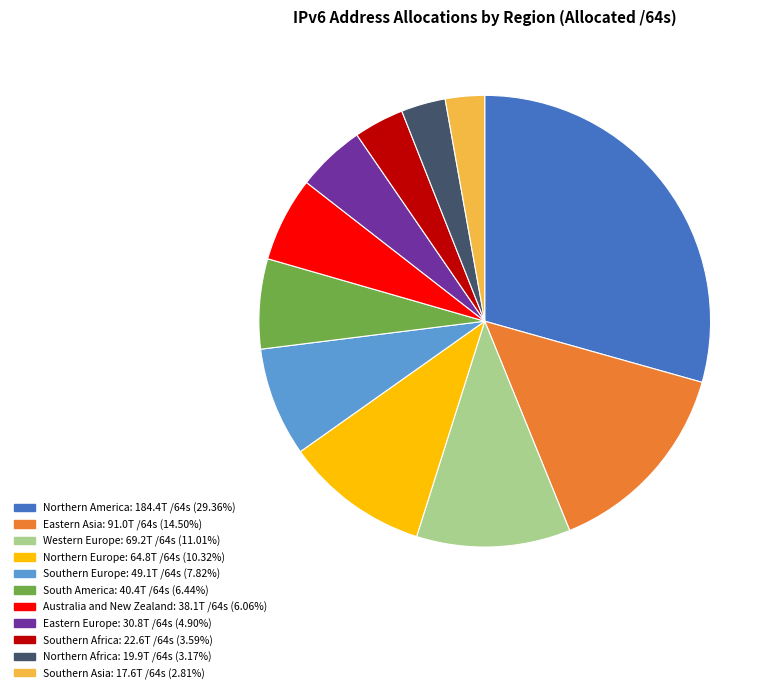

True or false: South America accounts for 20% of the total.

False